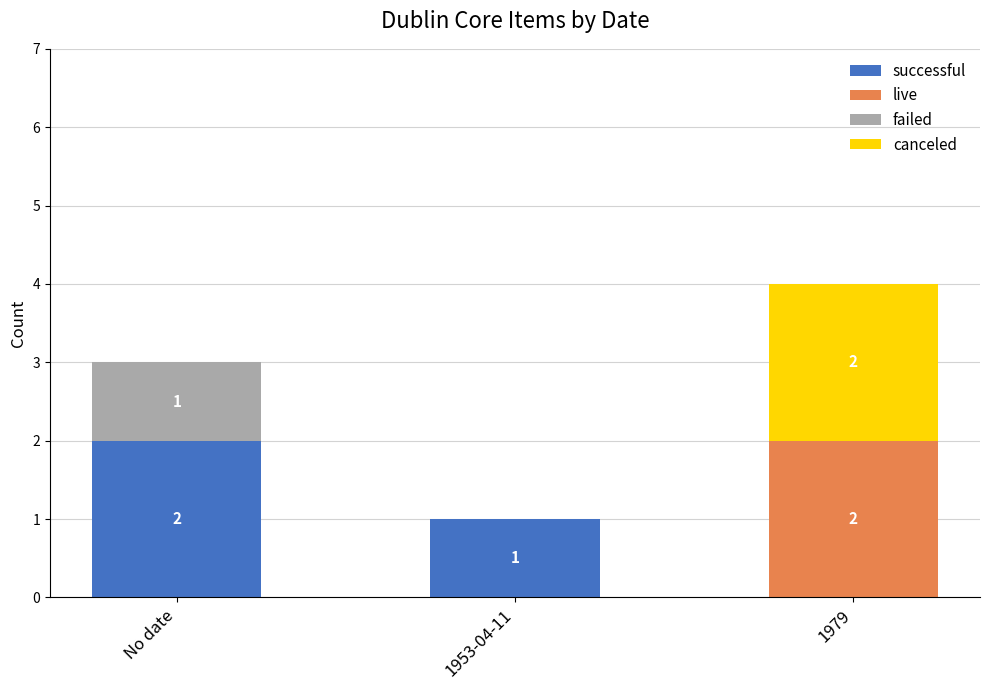

At which category is the sum across all series the highest?

1979